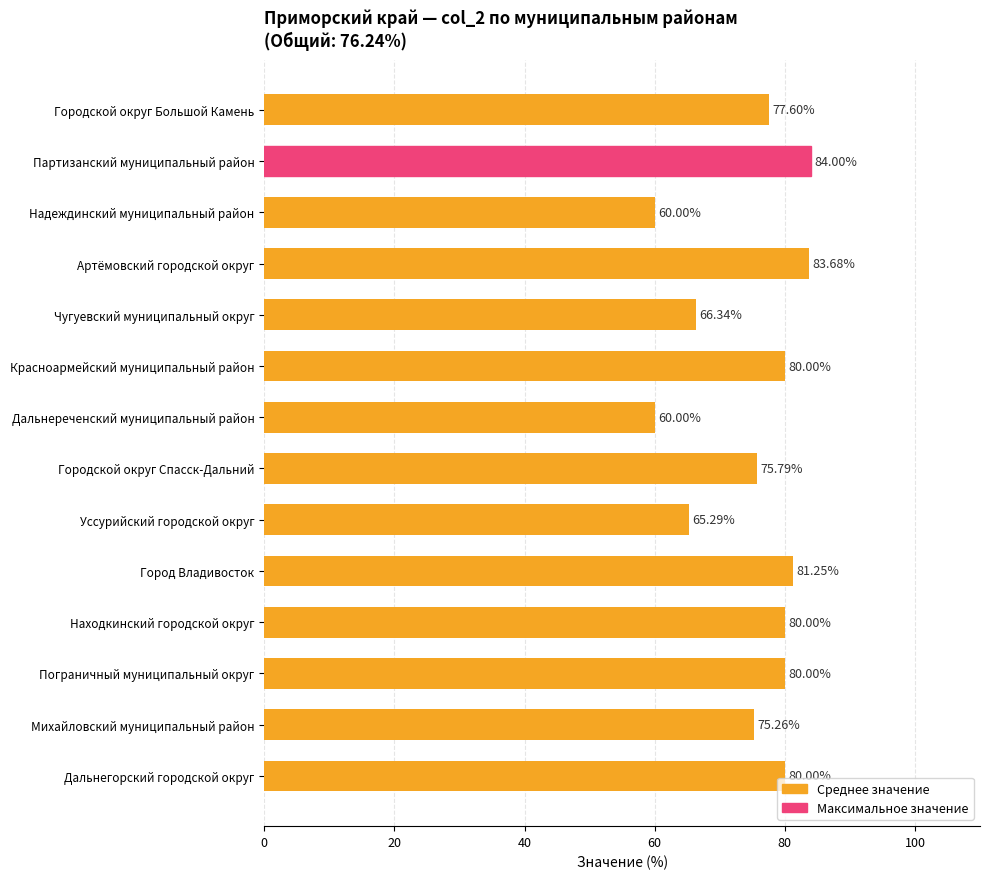

Which category has the highest value across all series?

Партизанский муниципальный район